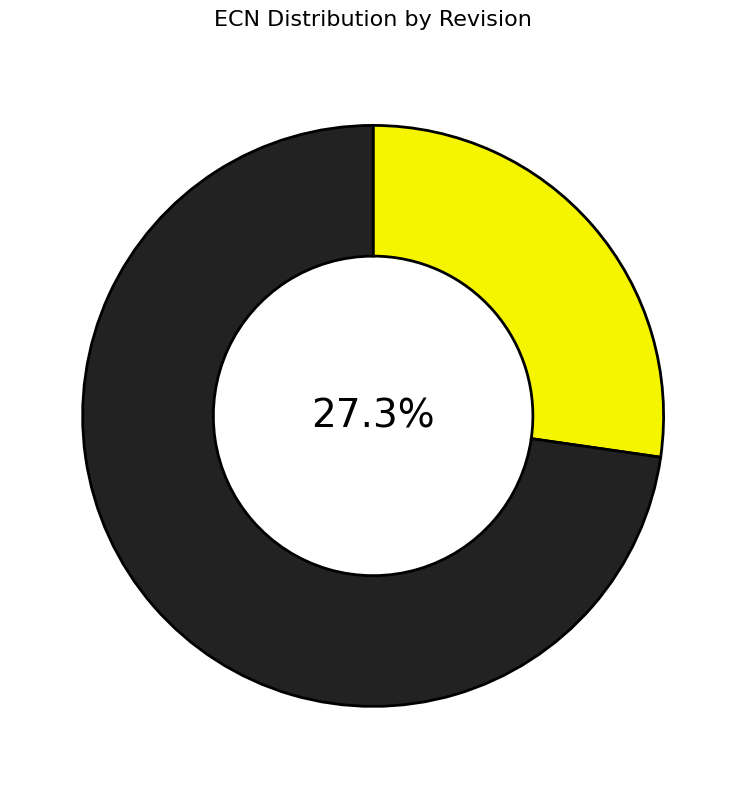

Does any single category account for the majority?

Yes